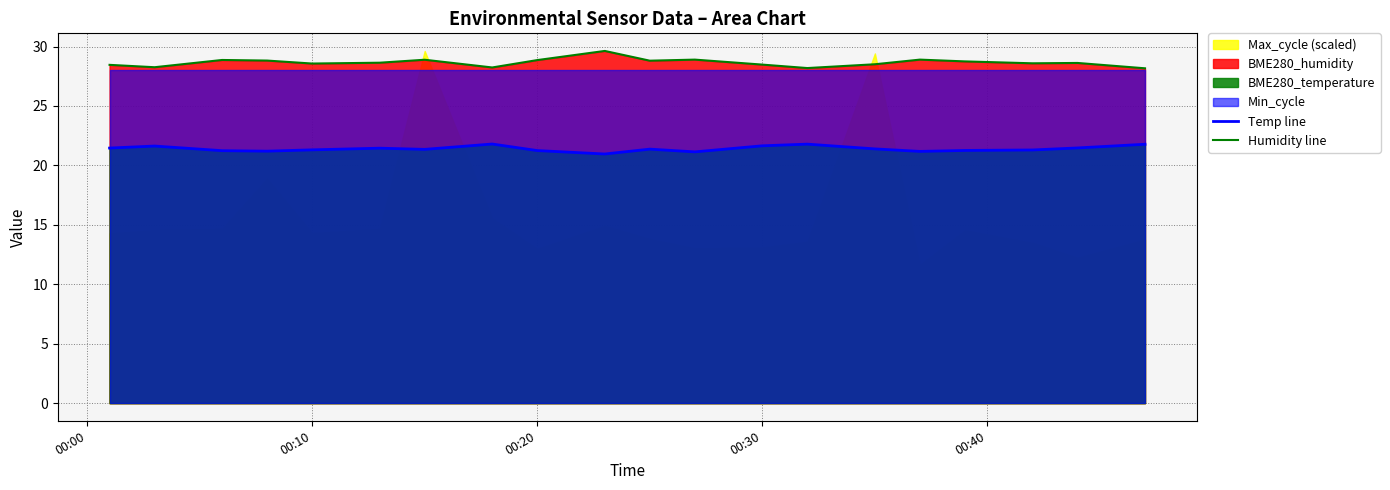

How many lines are shown in the chart?

2